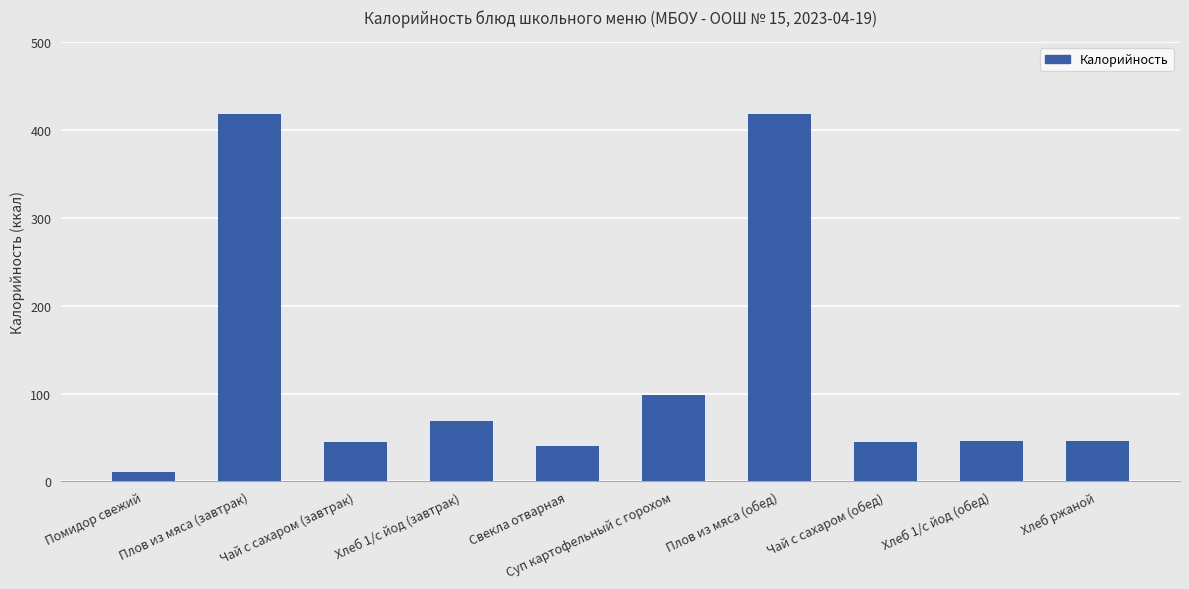

Is it true that the value at Плов из мяса (обед) is 418.4?

True